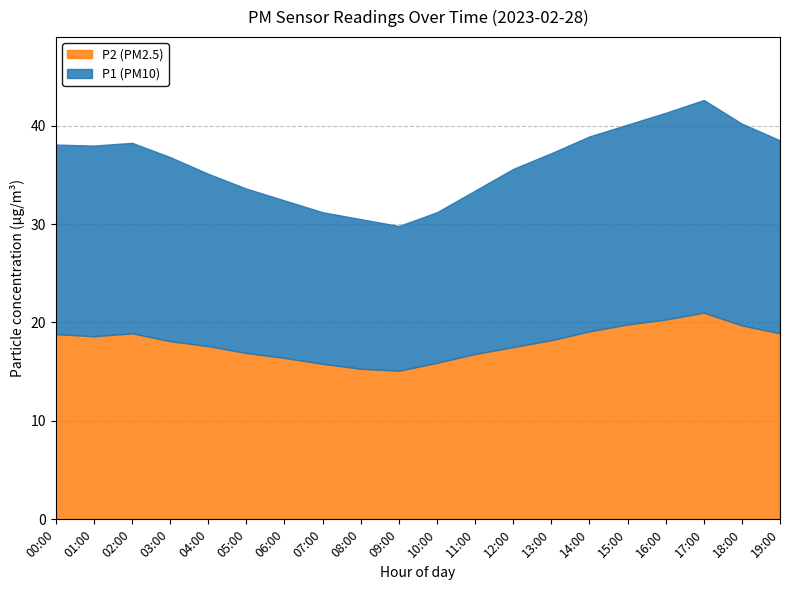

Does the chart have visible grid lines?

Yes